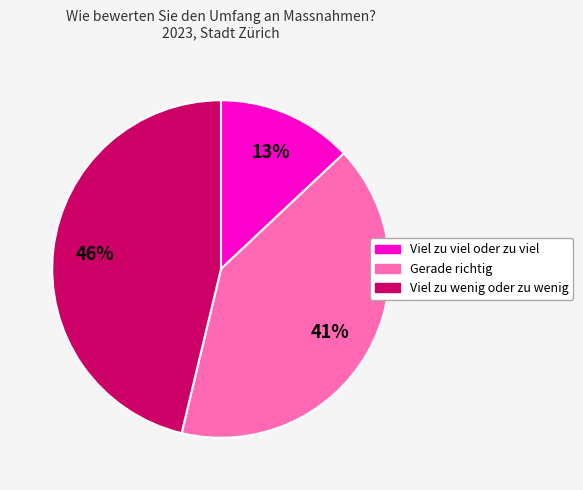

Combined, do Viel zu wenig oder zu wenig and Gerade richtig account for over 50%?

Yes